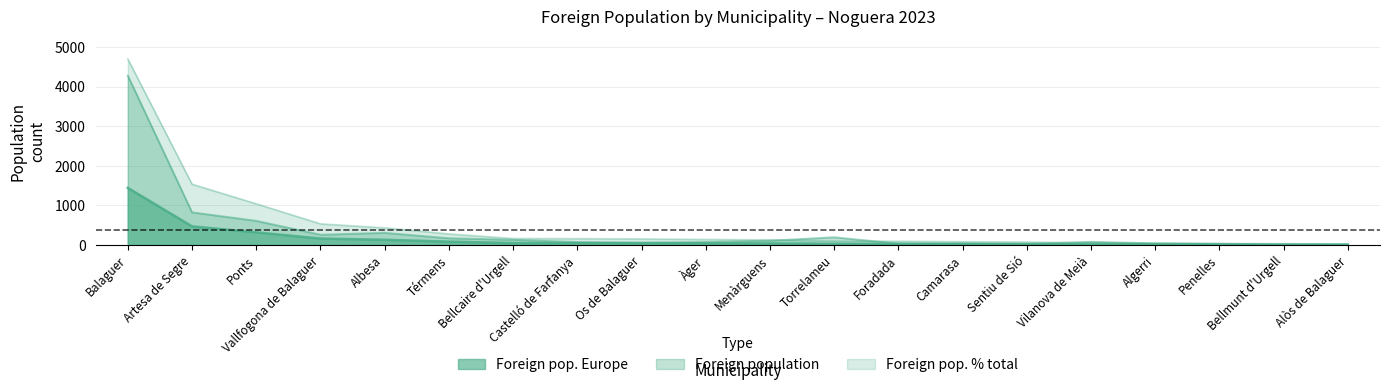

How many values in the Foreign population series exceed 82?

9